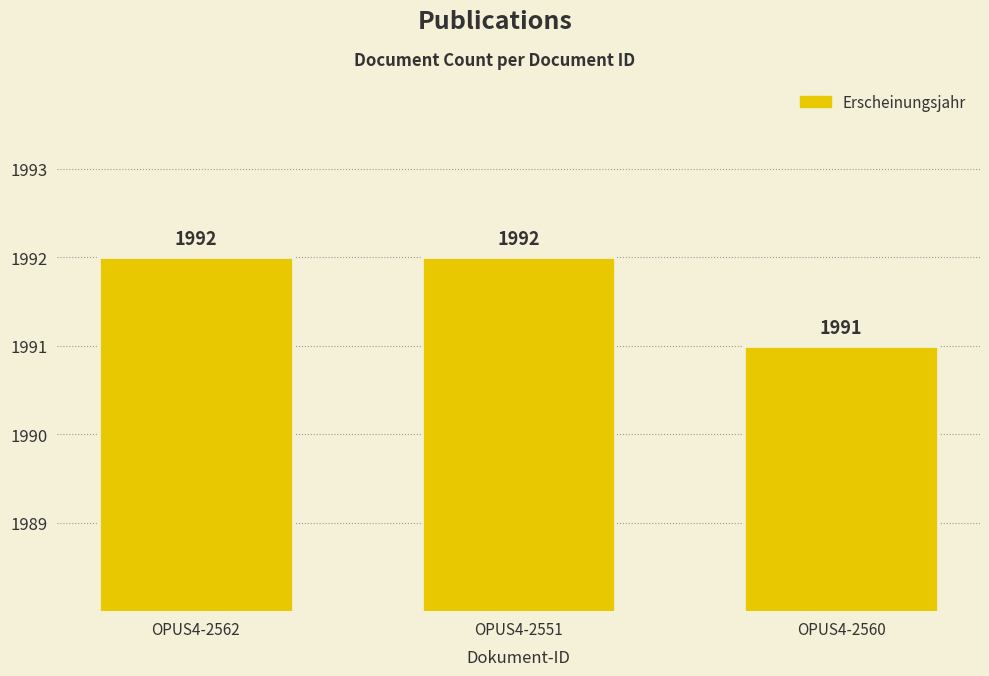

Is it true that the value at OPUS4-2551 is 1992?

True